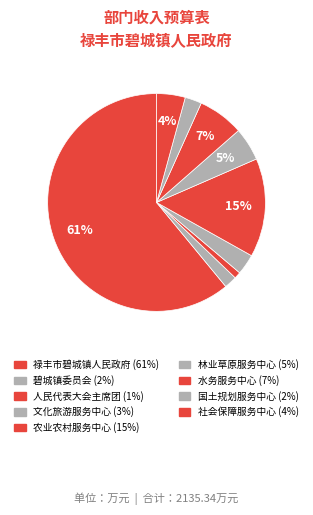

How many segments does this pie chart have?

9